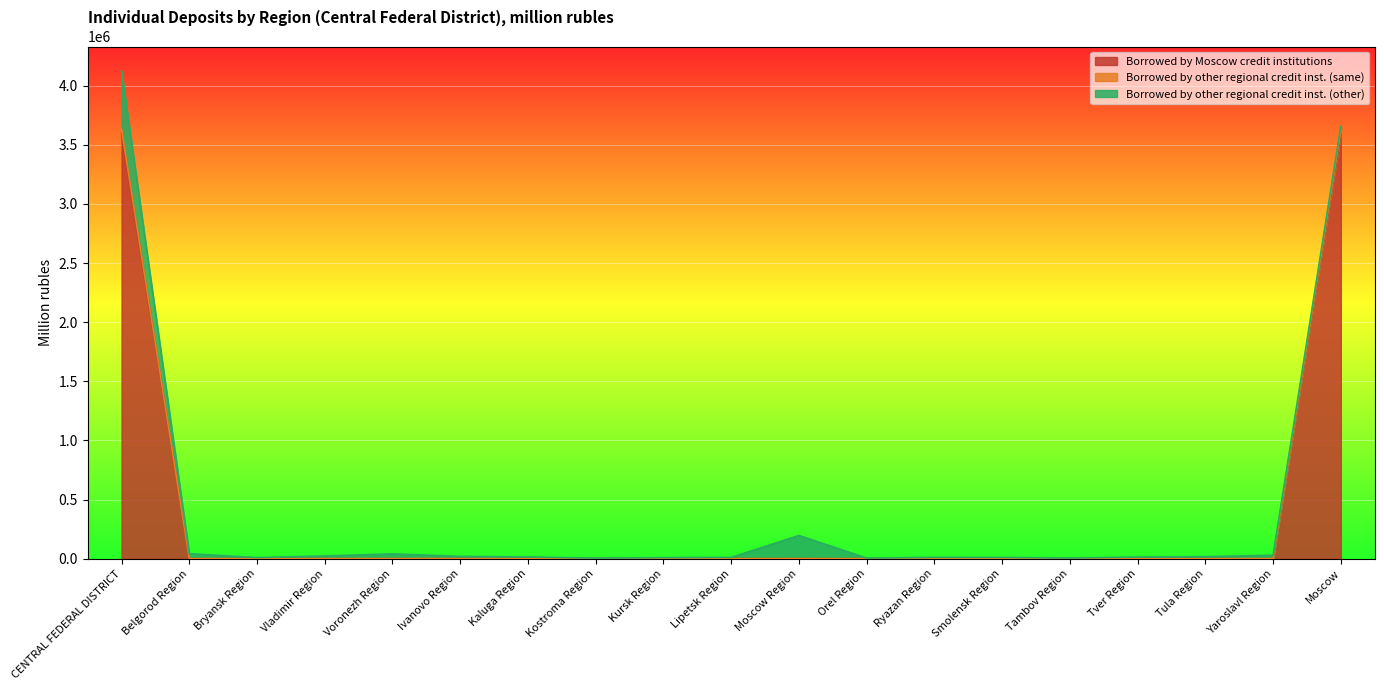

What is the label of the 3rd point from the left?

Bryansk Region